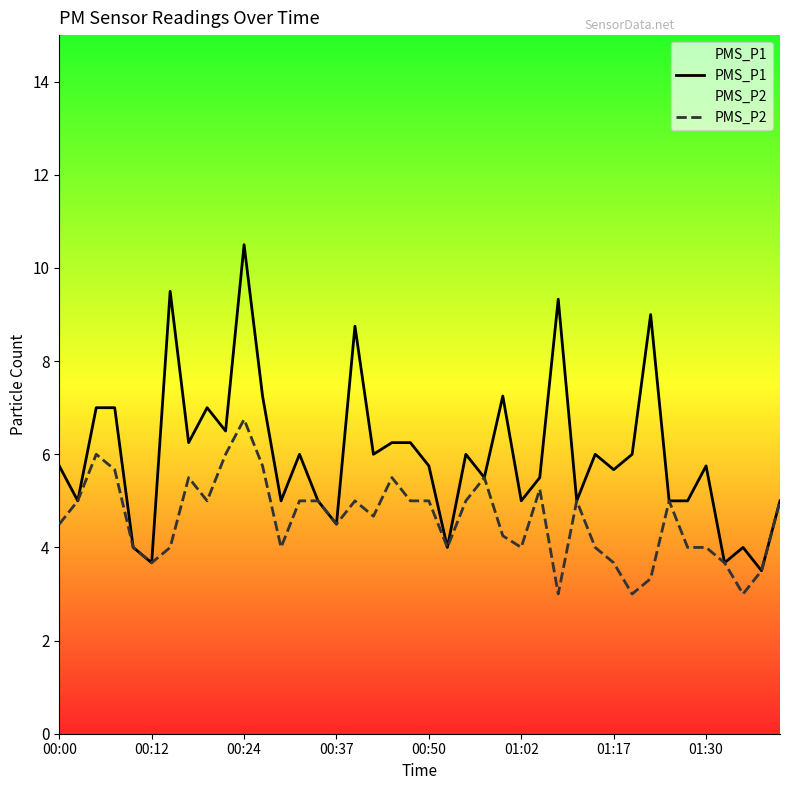

At 38, list the series in order from largest to smallest.

PMS_P1, PMS_P2